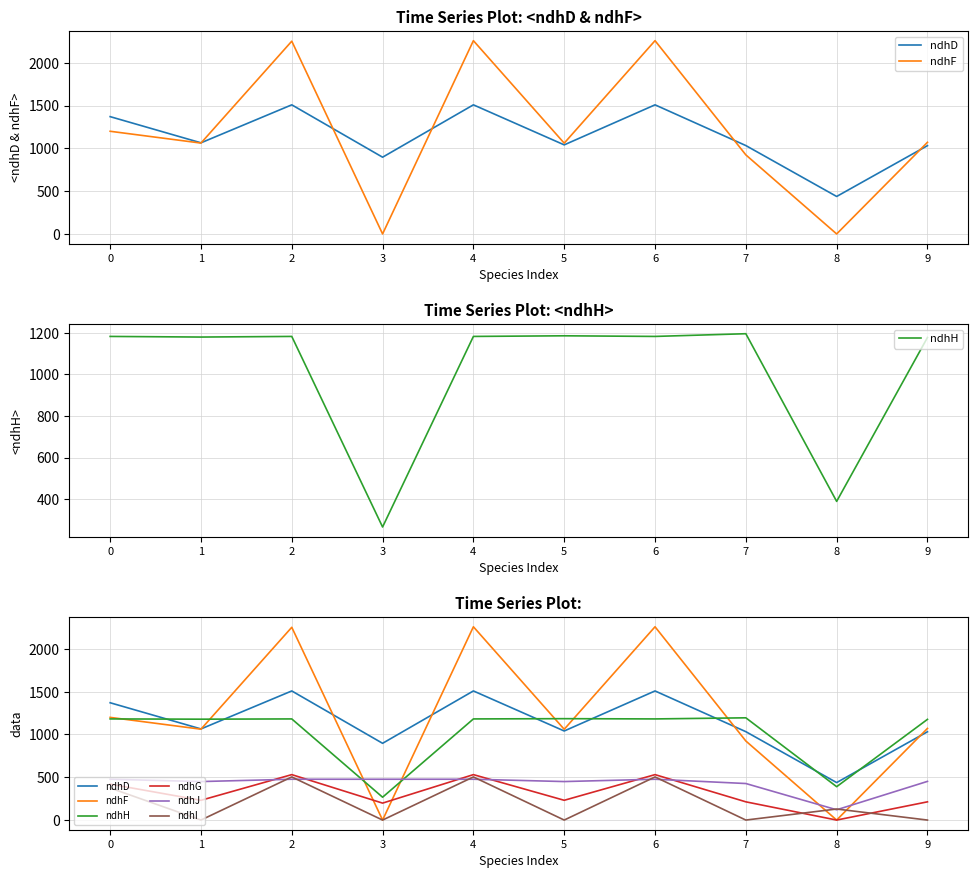

True or false: ndhG and ndhH cross at least once.

False